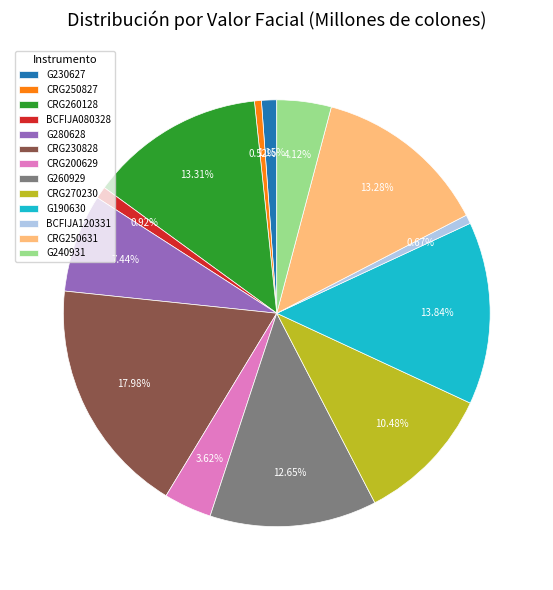

To the nearest percent, what portion does CRG260128 represent?

13%